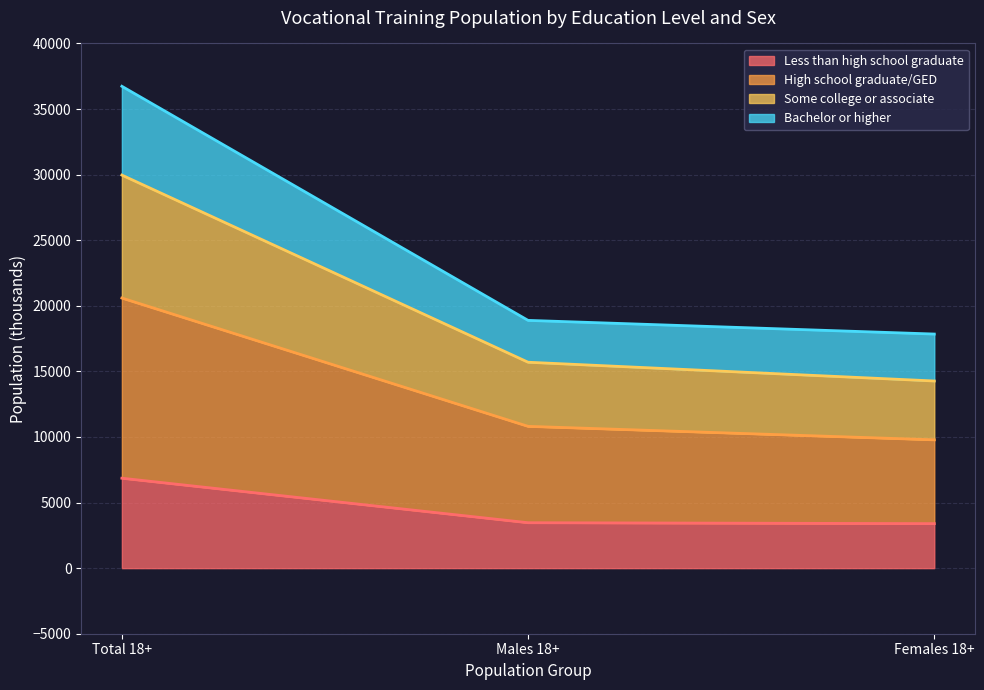

Rank the series by their maximum value, from lowest to highest.

Less than high school graduate, High school graduate/GED, Some college or associate, Bachelor or higher